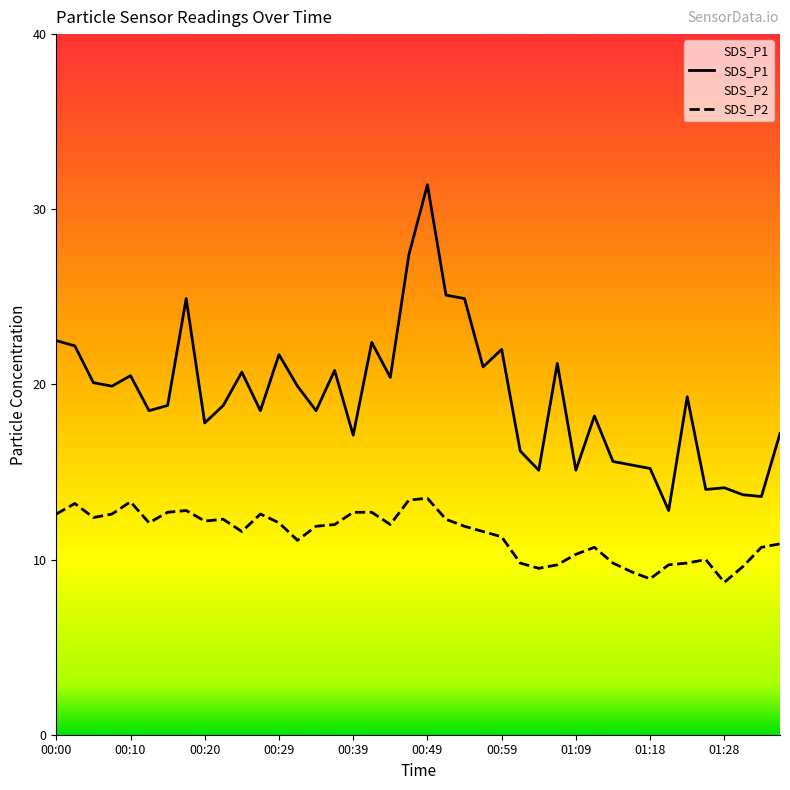

True or false: SDS_P2 and SDS_P1 intersect in this chart.

False